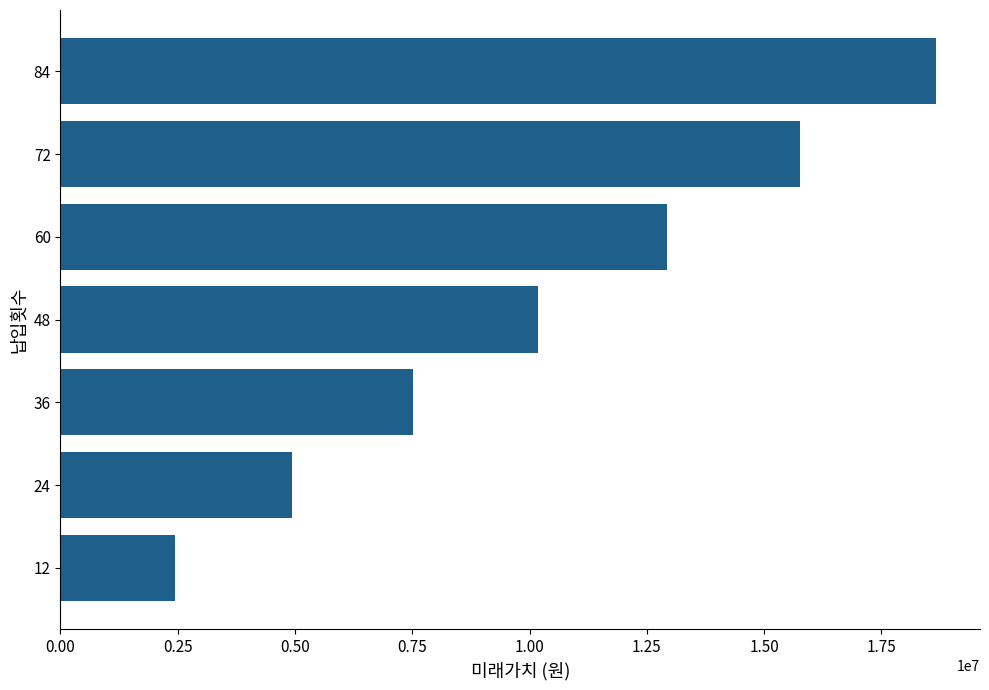

Which category has the highest value across all series?

84